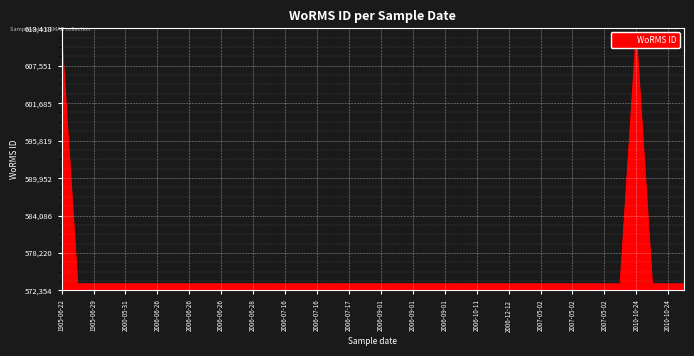

Where is the first local maximum?

1905-06-22